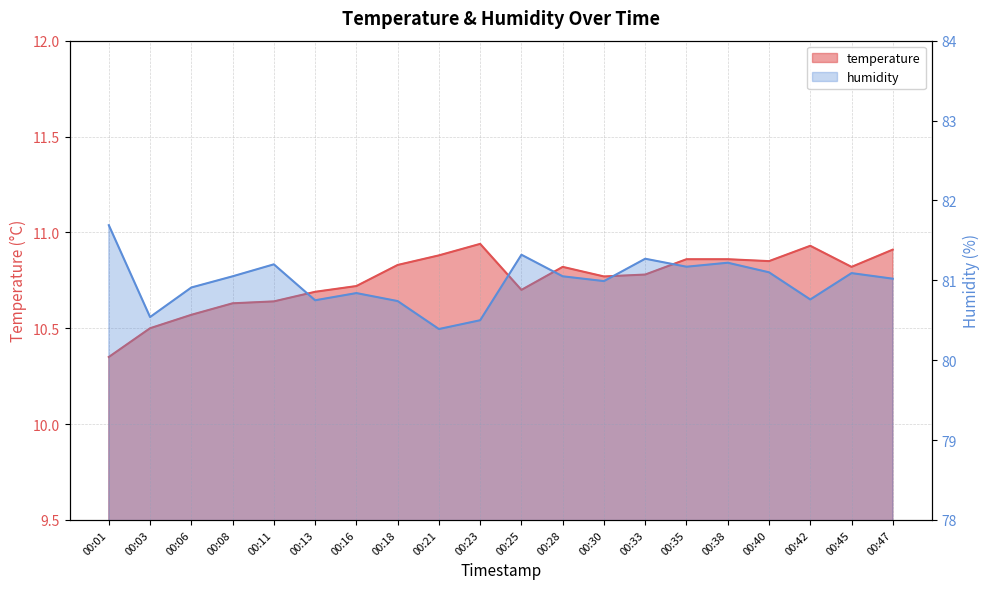

Reading right to left, what are all the values shown in this chart?

temperature: 10.9	10.8	10.9	10.8	10.9	10.9	10.8	10.8	10.8	10.7	10.9	10.9	10.8	10.7	10.7	10.6	10.6	10.6	10.5	10.3
humidity: 81.0	81.1	80.8	81.1	81.2	81.2	81.3	81.0	81.0	81.3	80.5	80.4	80.7	80.8	80.8	81.2	81.0	80.9	80.5	81.7